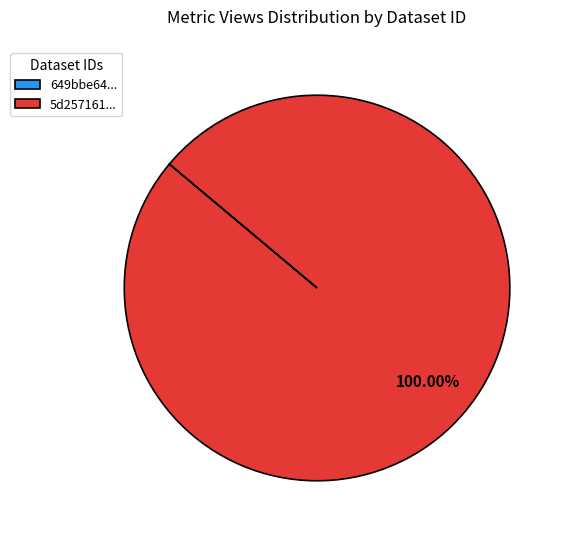

Does 5d257161... account for over 50% of the chart?

Yes